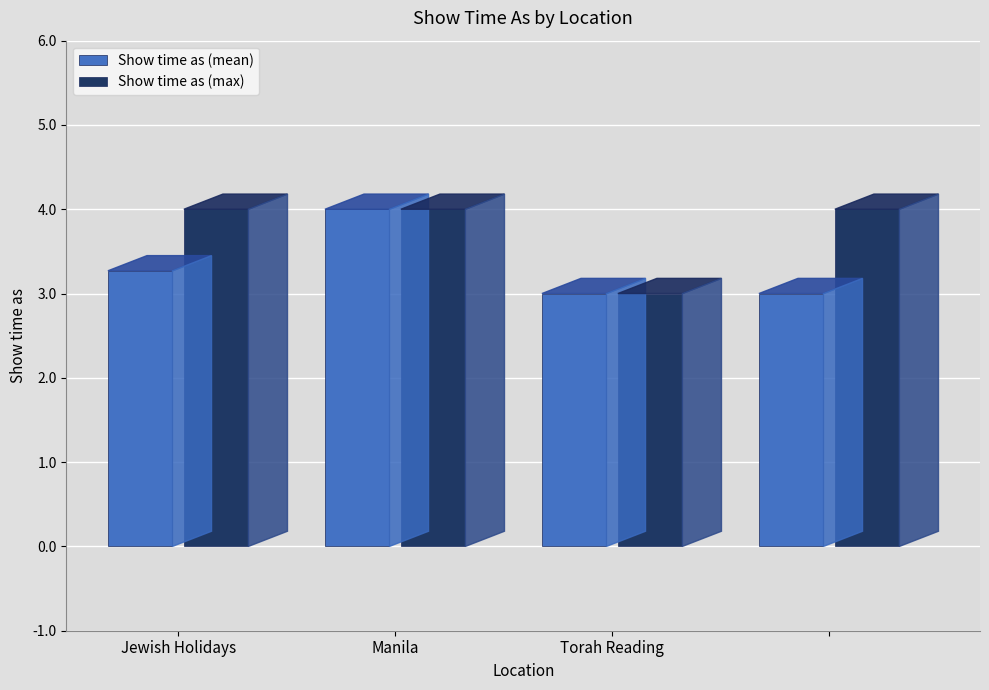

The value of Show time as (max) at Jewish Holidays is 4.0. True or false?

True